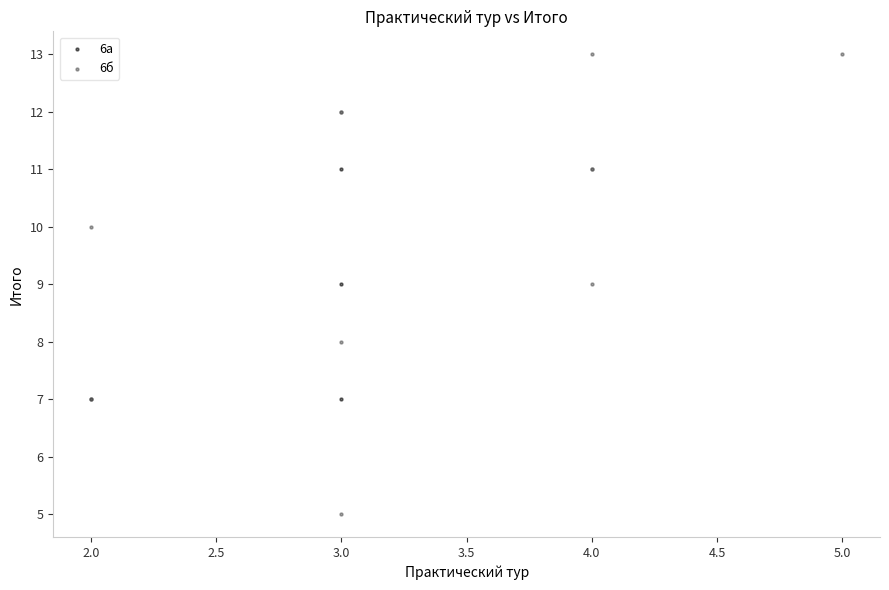

Which series reaches the minimum Y coordinate?

6б